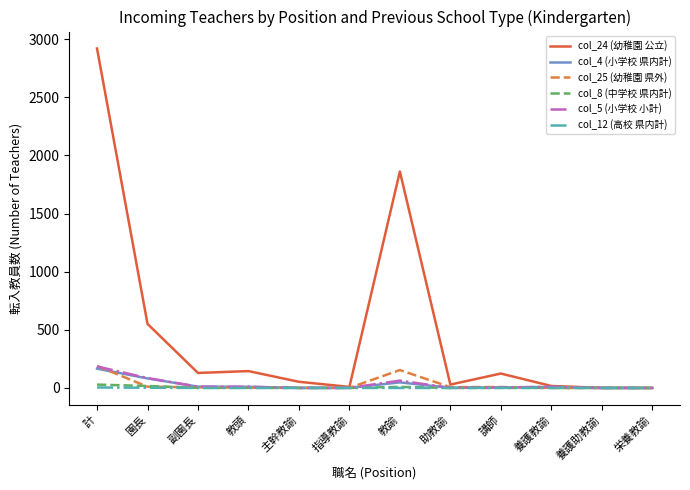

Which series has the largest total across all categories?

col_24 (幼稚園 公立)